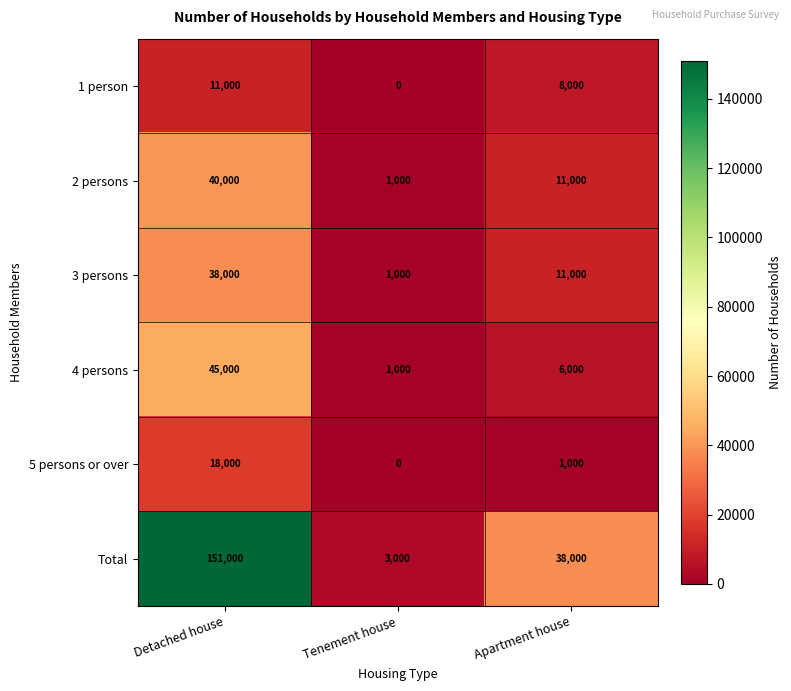

Reading right to left, extract all data points from this chart.

1 person: Apartment house=8000	Tenement house=0	Detached house=11000
2 persons: Apartment house=11000	Tenement house=1000	Detached house=40000
3 persons: Apartment house=11000	Tenement house=1000	Detached house=38000
4 persons: Apartment house=6000	Tenement house=1000	Detached house=45000
5 persons or over: Apartment house=1000	Tenement house=0	Detached house=18000
Total: Apartment house=38000	Tenement house=3000	Detached house=151000